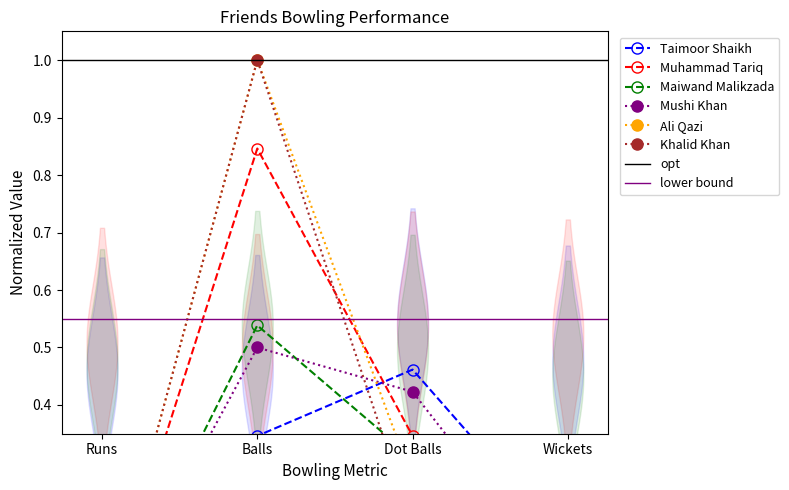

What is the label of the 4th point from the left?

Wickets